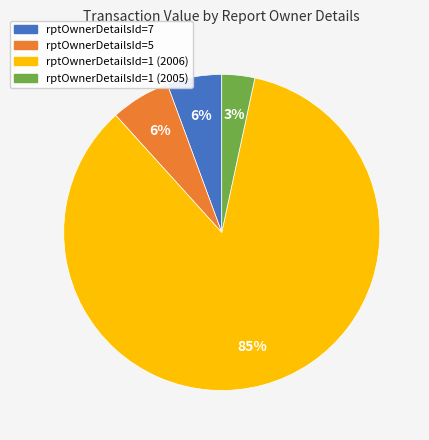

To the nearest percent, what portion does rptOwnerDetailsId=1 (2005) represent?

3%